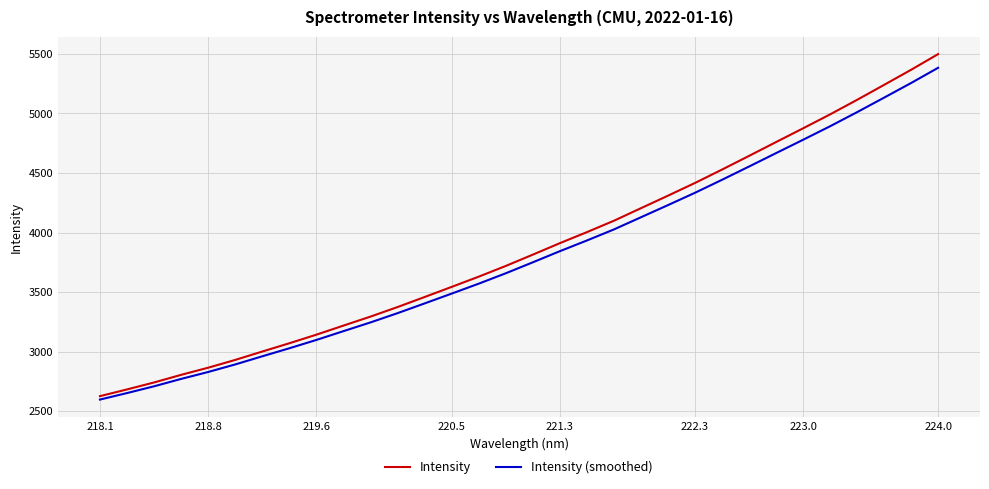

Which series has the widest spread of values?

Intensity